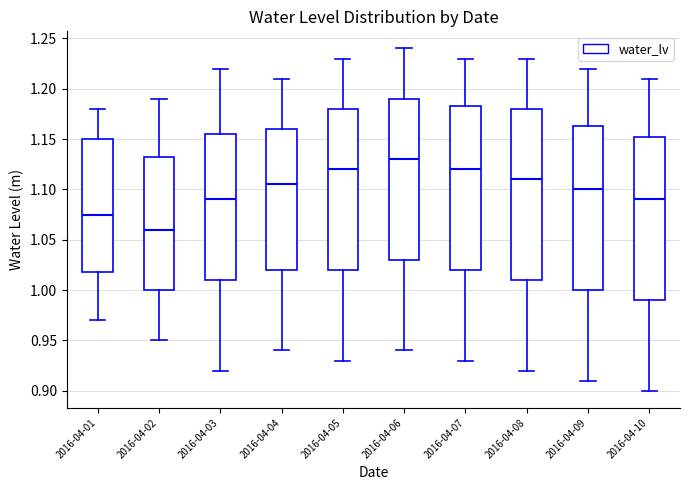

Reading left to right, transcribe this box plot: for each box, give where its median line is, the range the box spans, and where its two whiskers end, as read against the y-axis. The values are not printed on the chart, so give them approximately, as read against the axis.

2016-04-01: median 1.075, box 1.020 to 1.150, whiskers 0.970 to 1.180
2016-04-02: median 1.060, box 1.000 to 1.135, whiskers 0.950 to 1.190
2016-04-03: median 1.090, box 1.010 to 1.155, whiskers 0.920 to 1.220
2016-04-04: median 1.105, box 1.020 to 1.160, whiskers 0.940 to 1.210
2016-04-05: median 1.120, box 1.020 to 1.180, whiskers 0.930 to 1.230
2016-04-06: median 1.130, box 1.030 to 1.190, whiskers 0.940 to 1.240
2016-04-07: median 1.120, box 1.020 to 1.185, whiskers 0.930 to 1.230
2016-04-08: median 1.110, box 1.010 to 1.180, whiskers 0.920 to 1.230
2016-04-09: median 1.100, box 1.000 to 1.165, whiskers 0.910 to 1.220
2016-04-10: median 1.090, box 0.990 to 1.155, whiskers 0.900 to 1.210